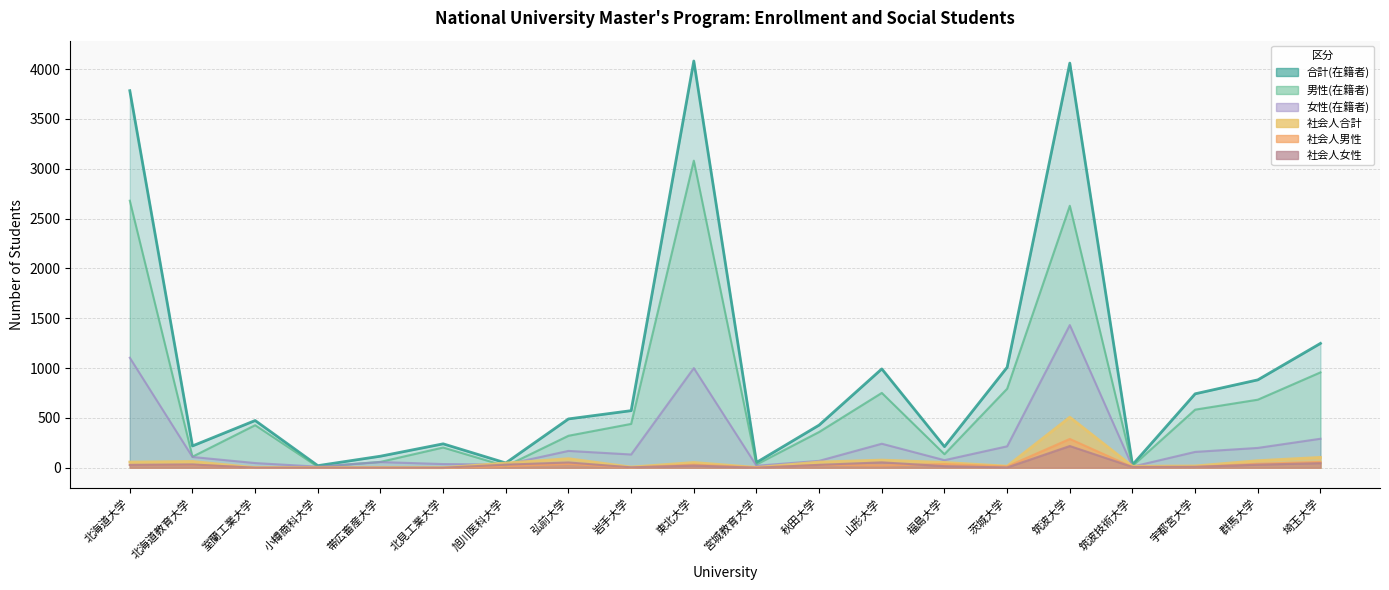

The value of 社会人女性 at 岩手大学 is 6. True or false?

False